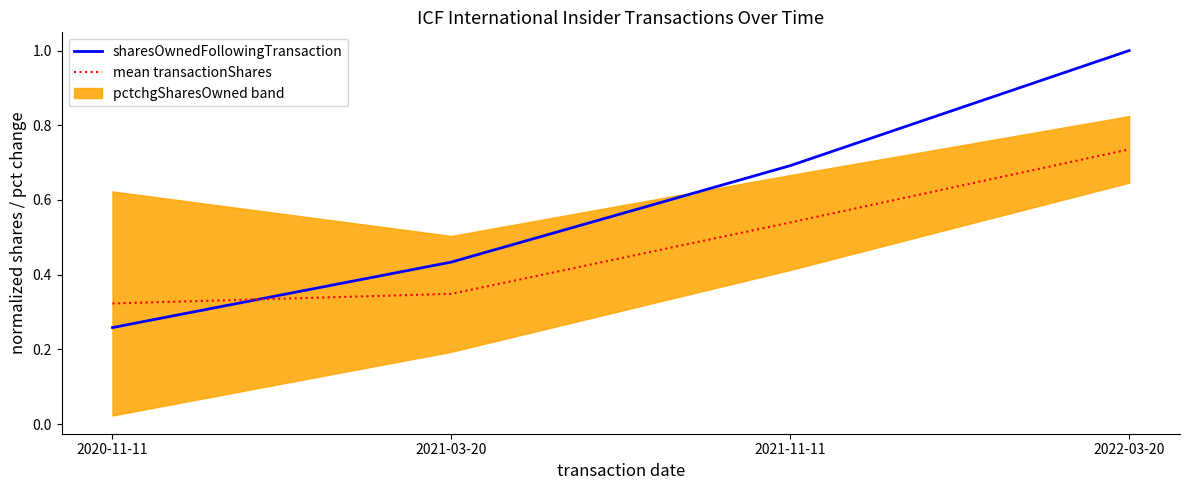

What is the label of the 2nd point from the right?

2021-11-11